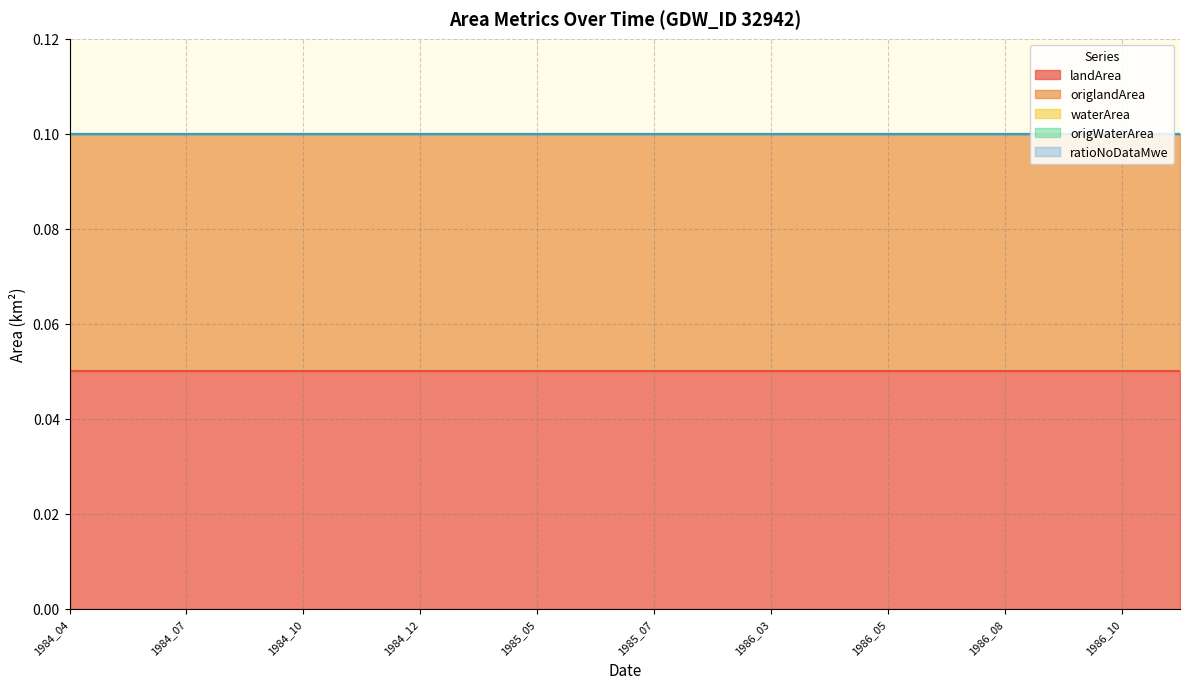

At which label does ratioNoDataMwe reach its peak?

1984_04